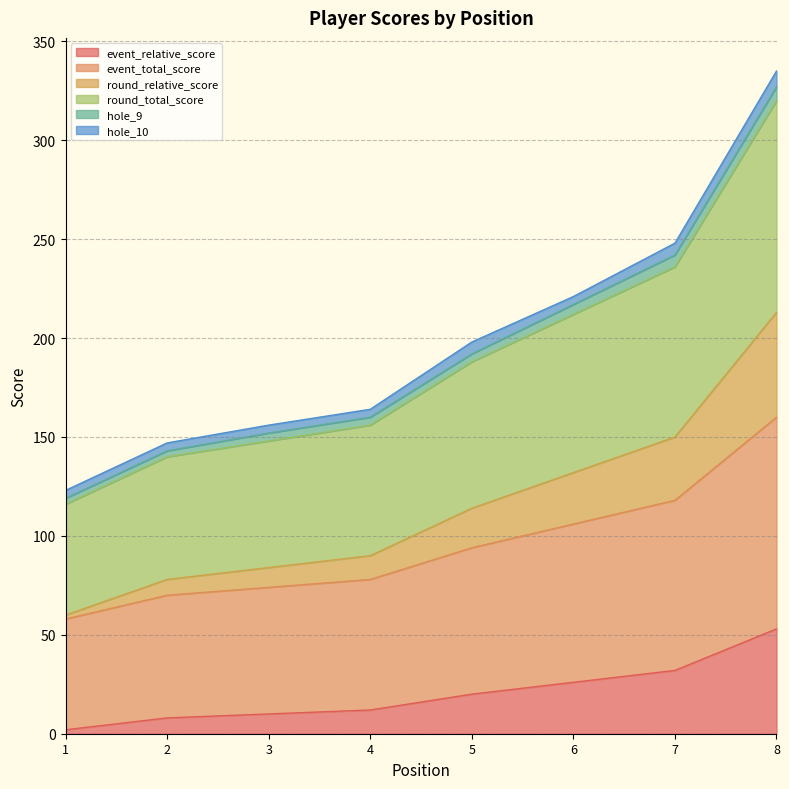

True or false: round_total_score and event_total_score intersect in this chart.

False